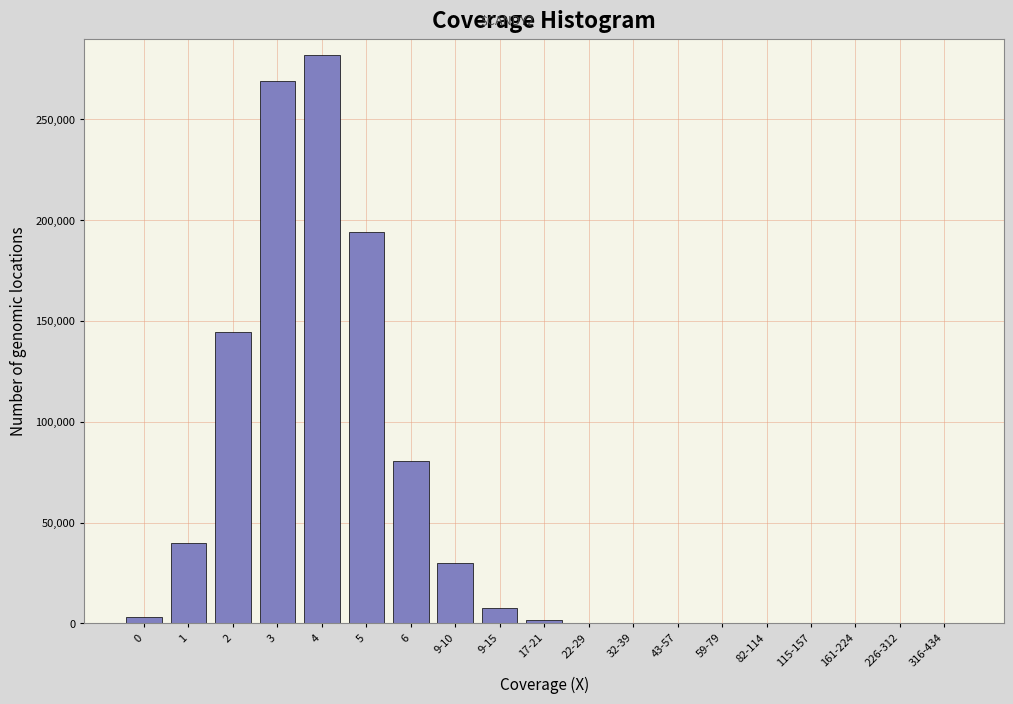

The value at 9-10 is 29728. True or false?

True